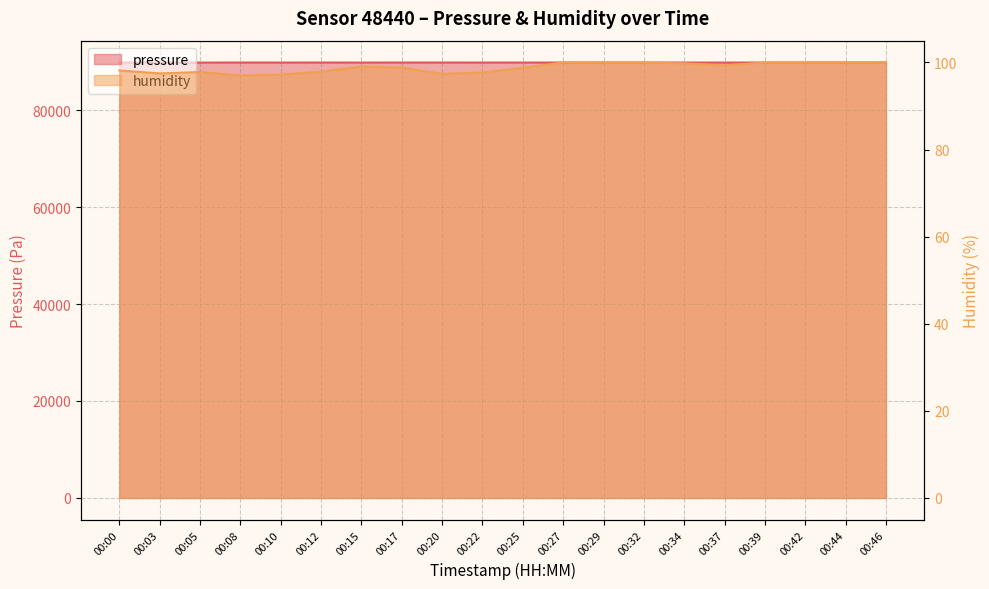

What is the smallest value displayed?

97.0